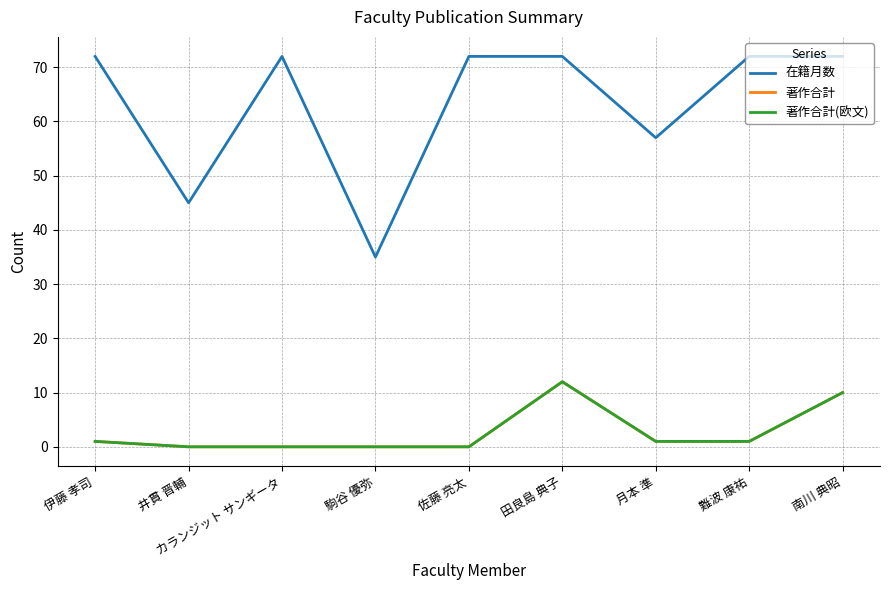

How many lines are shown in the chart?

3